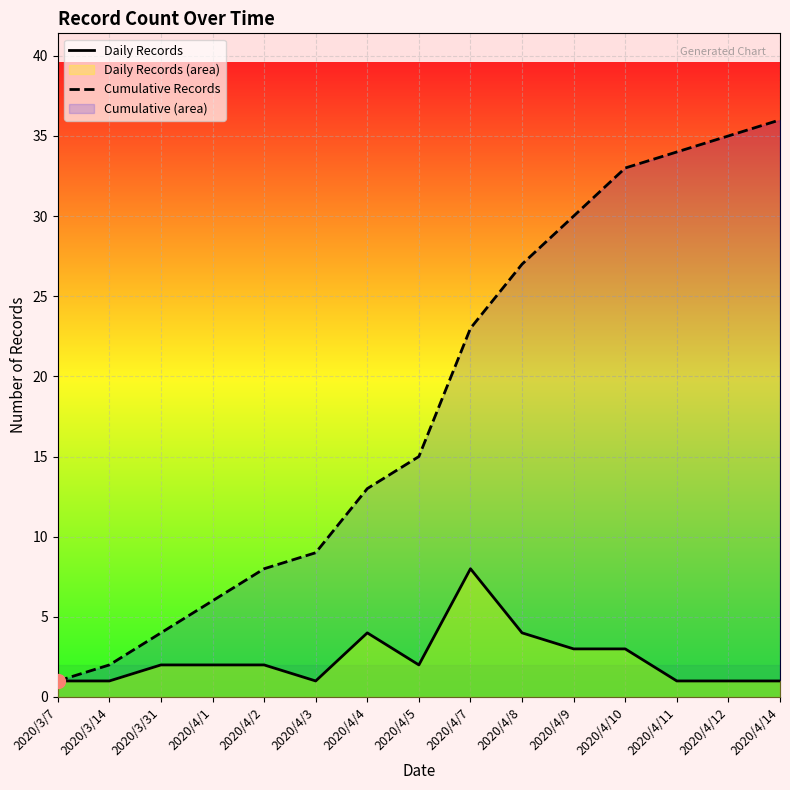

How many interior local peaks does the Daily Records series have?

2